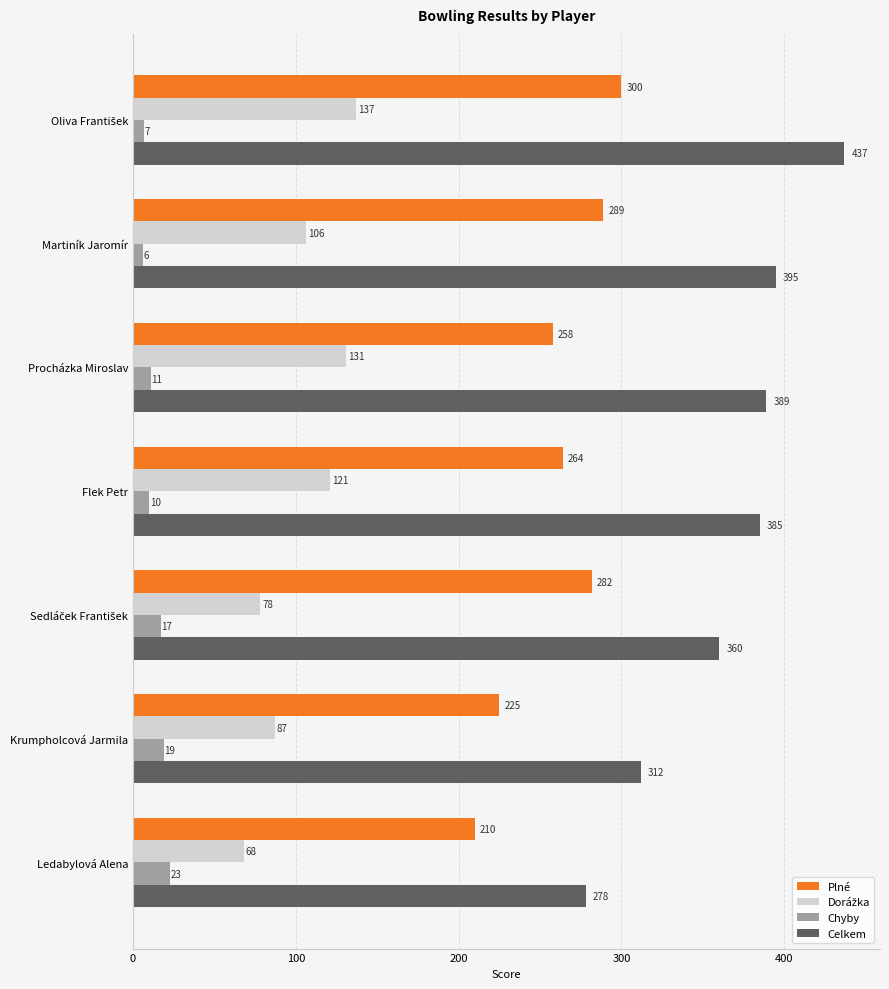

Which series has the largest total across all categories?

Celkem